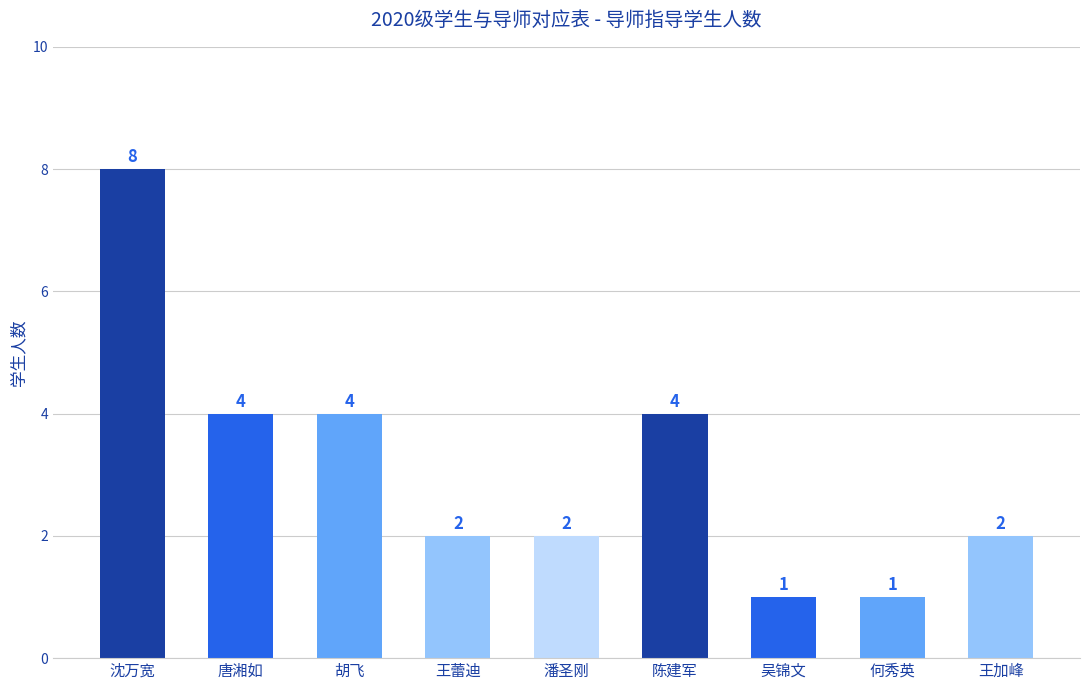

The chart shows a value of 6 at 陈建军. True or false?

False